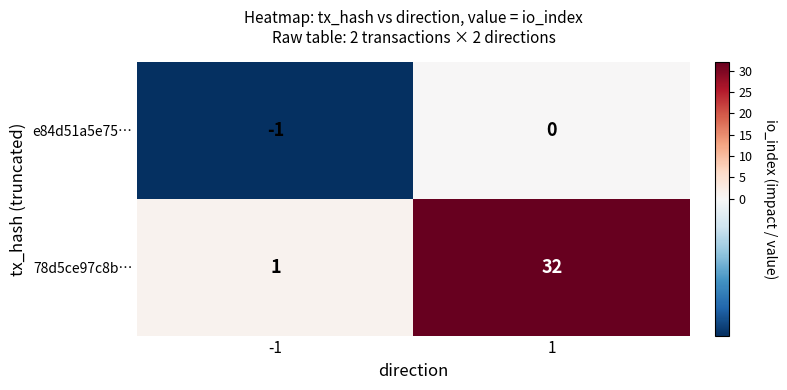

Which series changed the most between -1 and 1?

78d5ce97c8b…